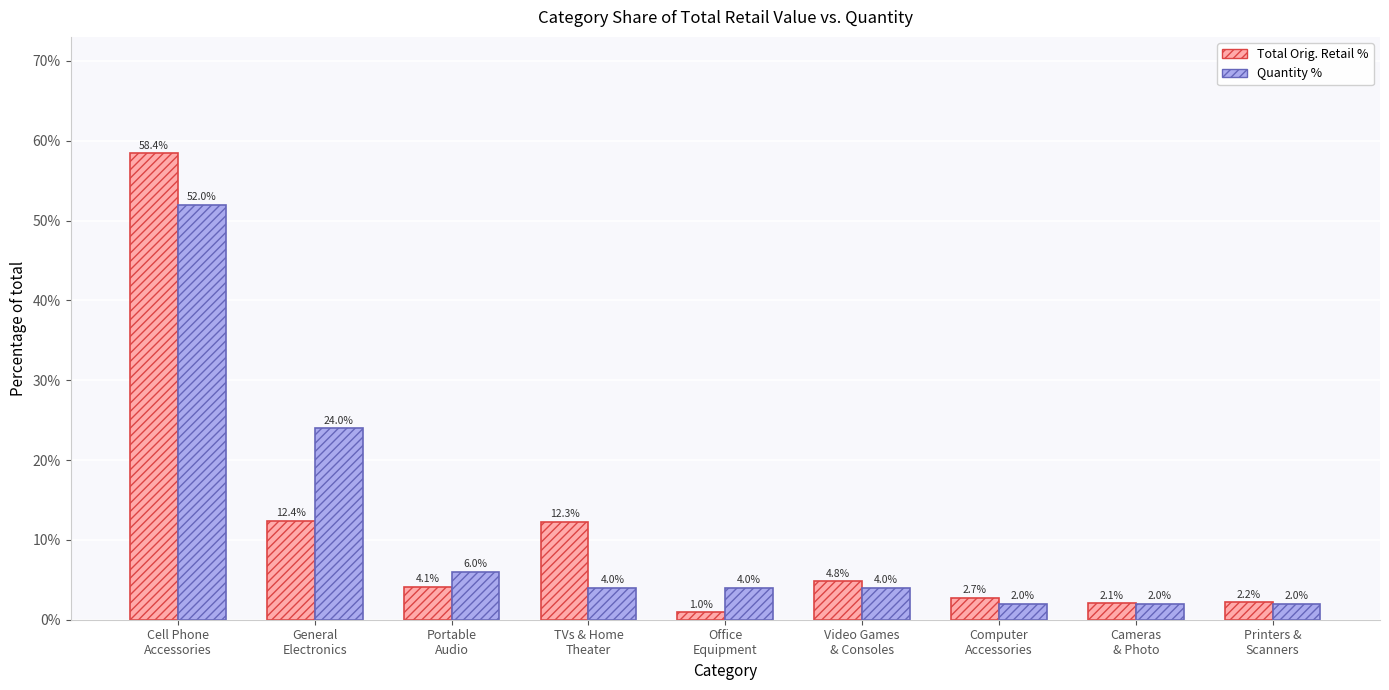

Where does the Quantity % series first go above 4?

Cell Phone
Accessories